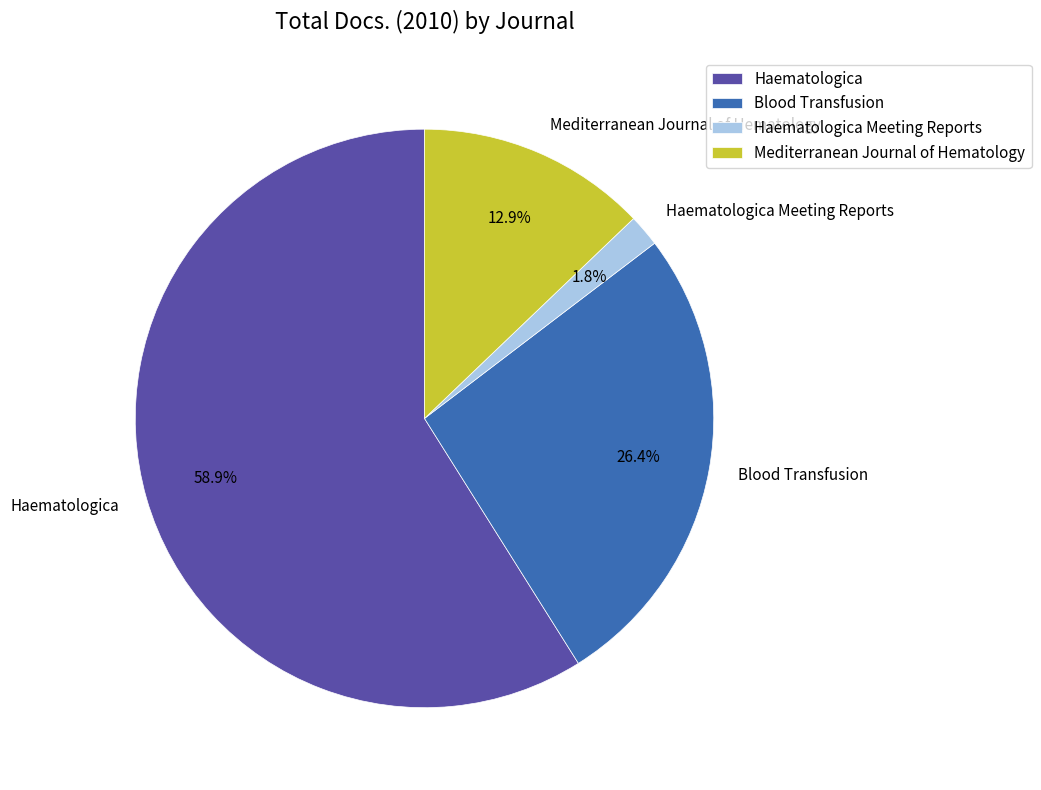

To the nearest percent, what percentage of the pie is Haematologica Meeting Reports?

2%